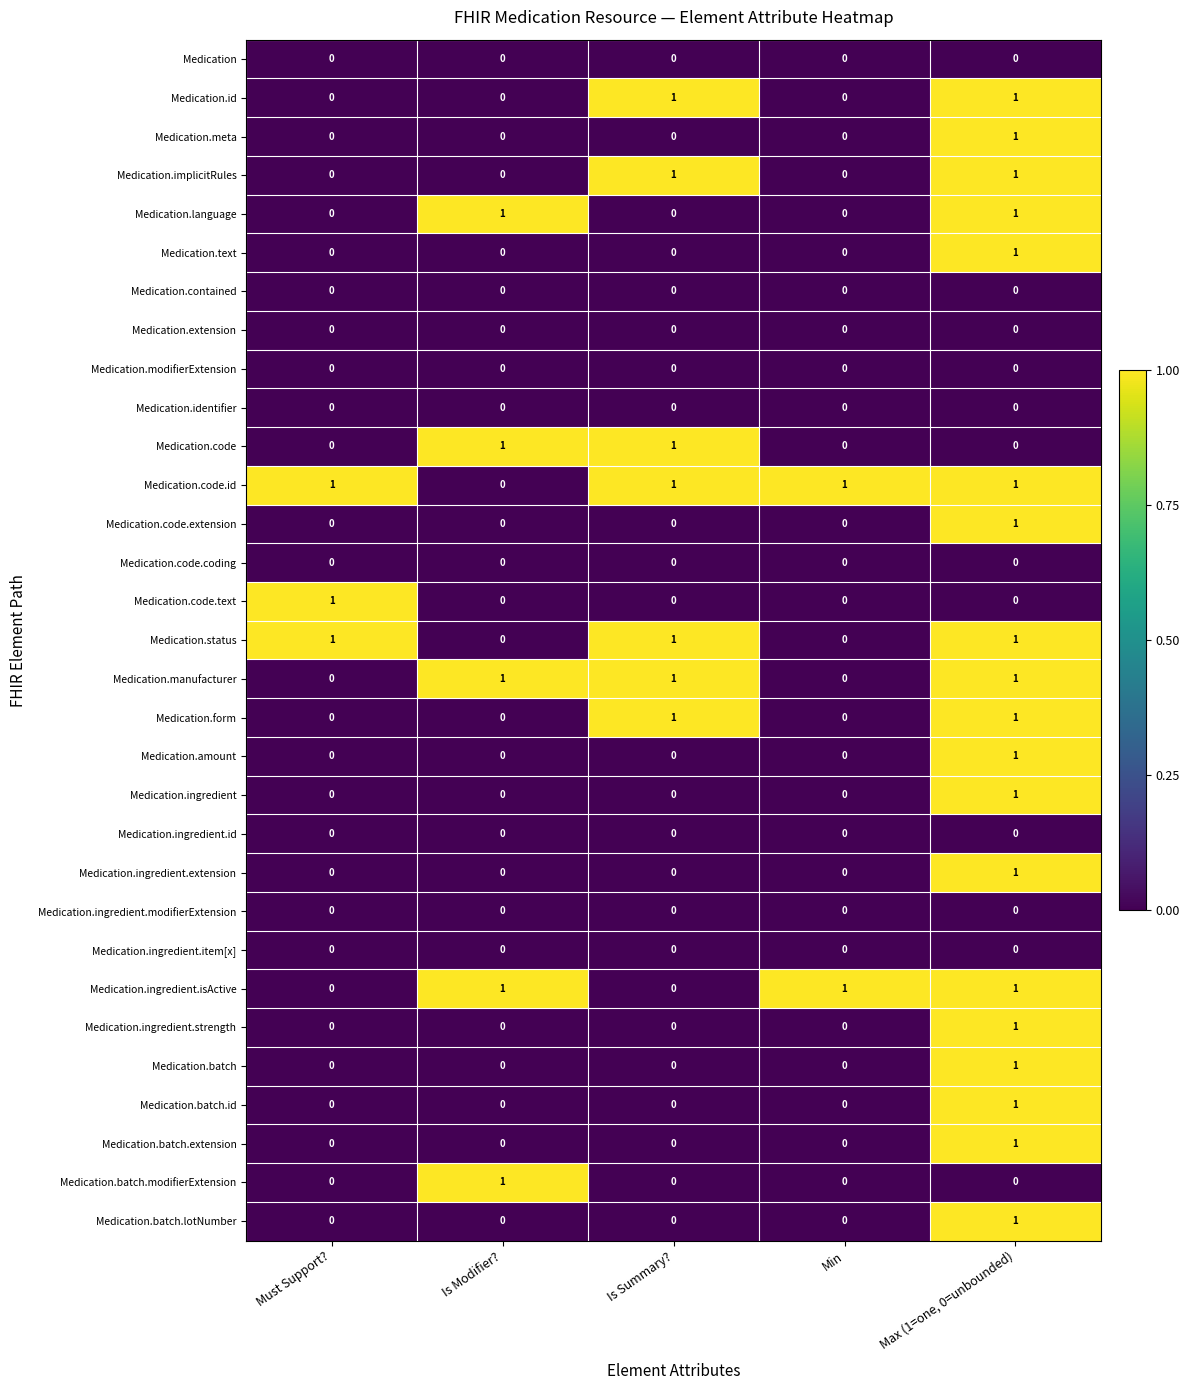

What is the total value across all series at Min?

2